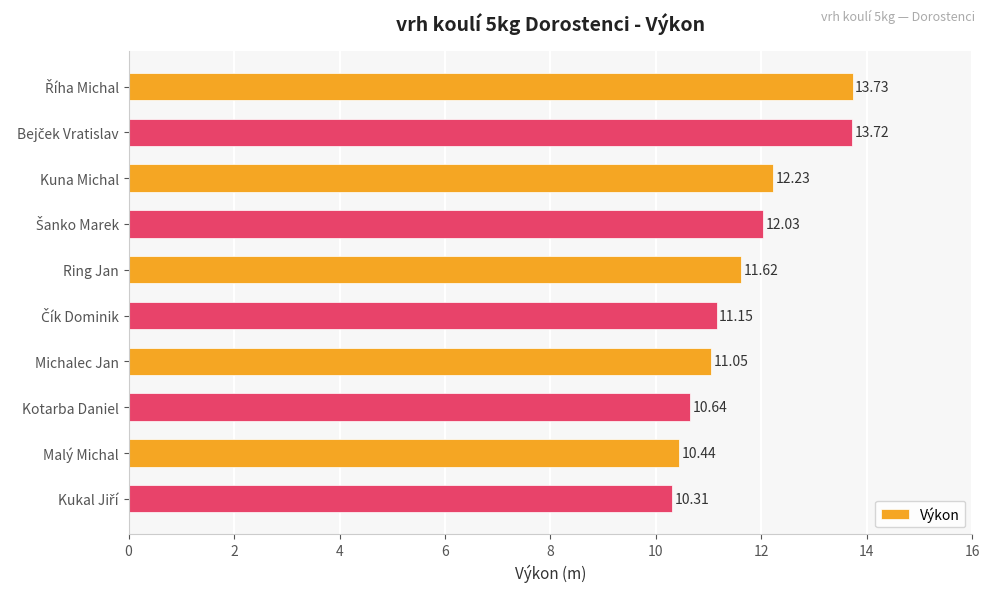

What is the label of the 8th bar from the top?

Kotarba Daniel